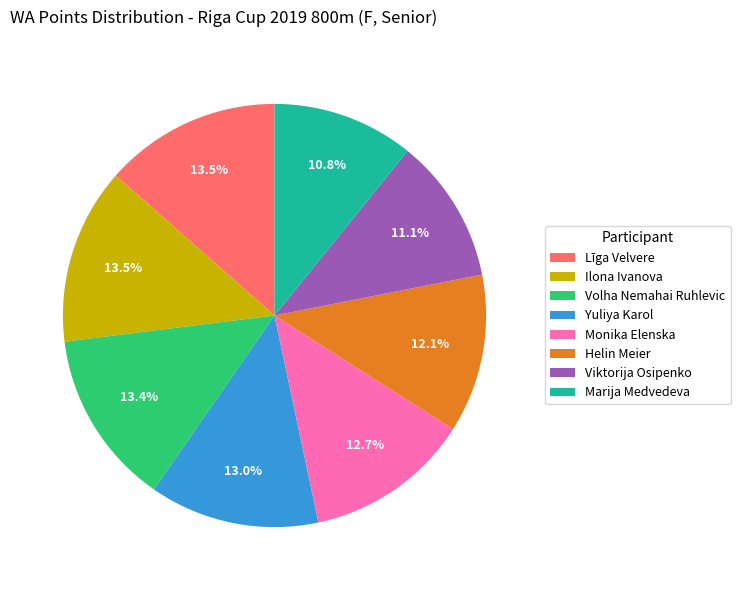

What percentage is the Yuliya Karol slice, to the nearest percent?

13%